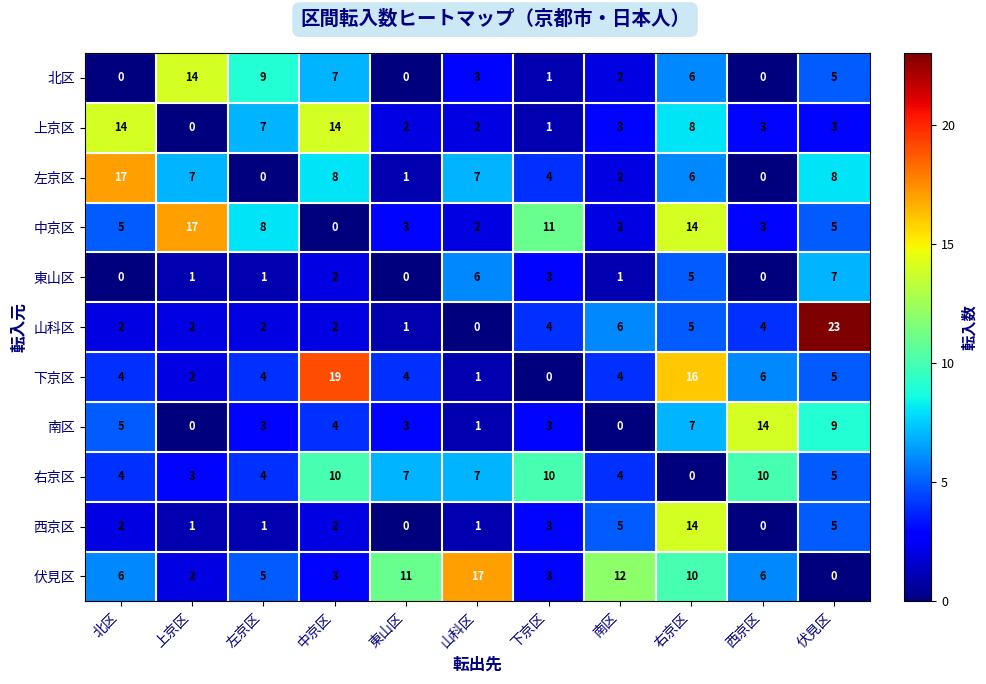

What is the spread (max minus min) of values at 東山区?

11